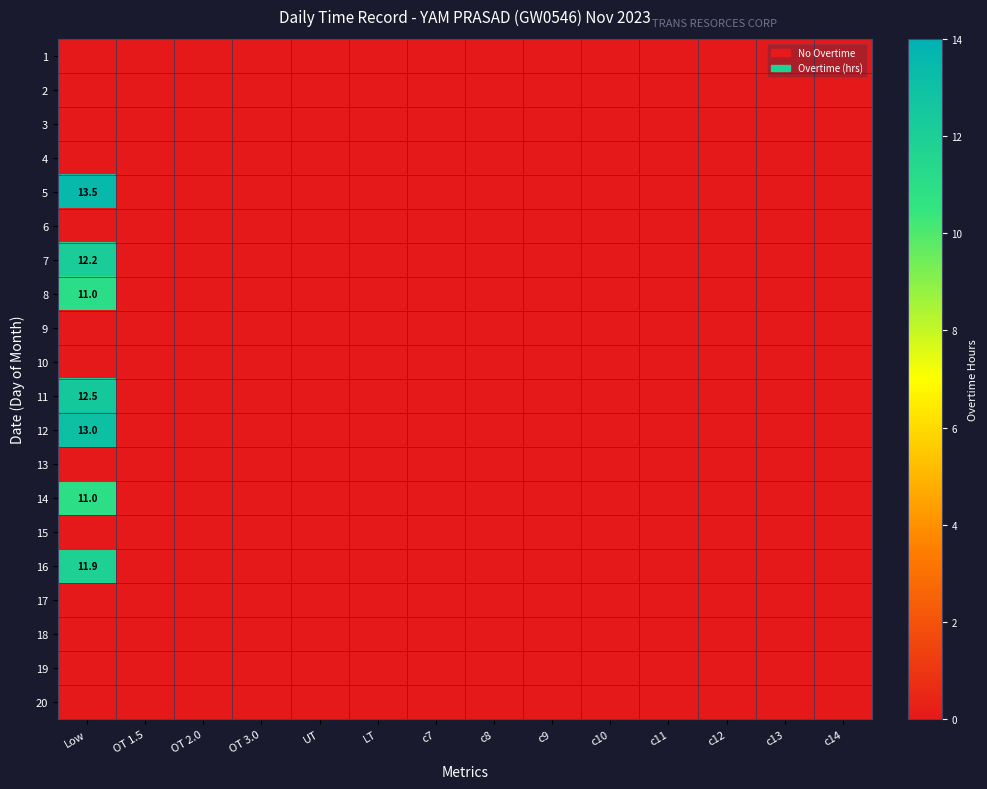

Where is 1 nearest to the value 0?

Low